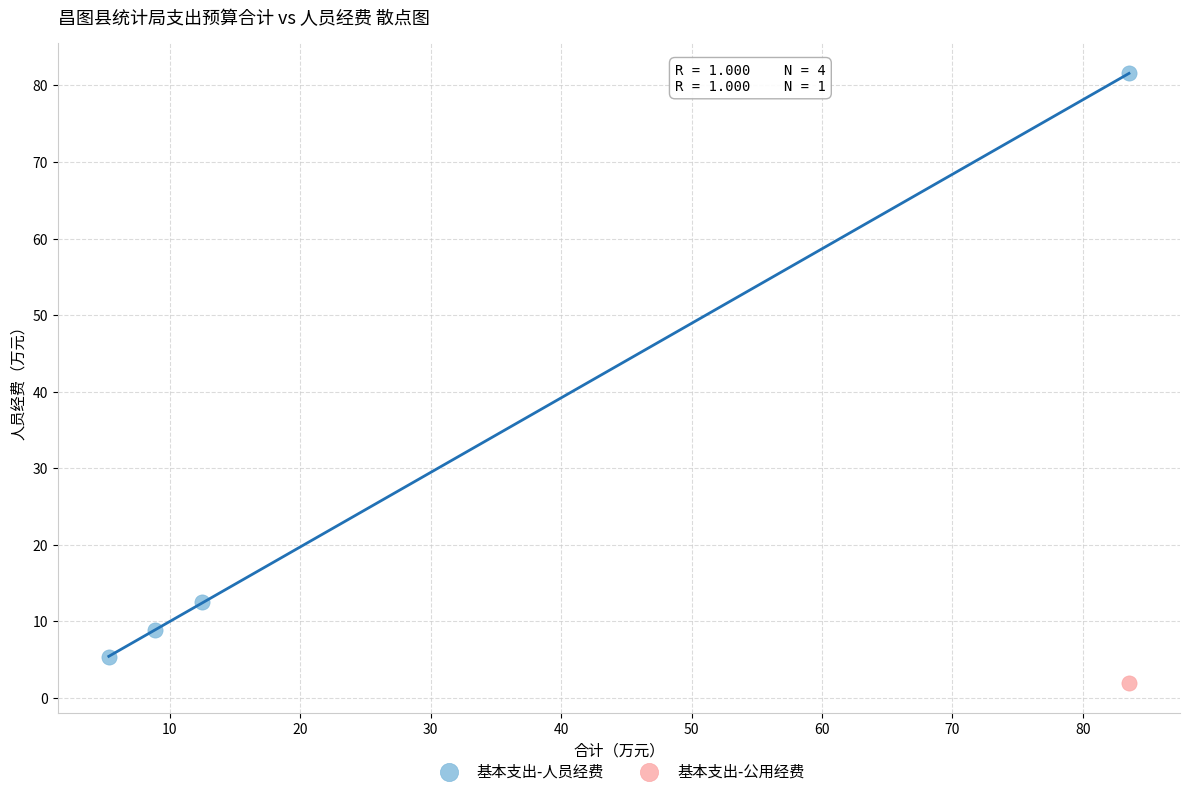

What are all the series names shown in the legend?

基本支出-人员经费, 基本支出-公用经费